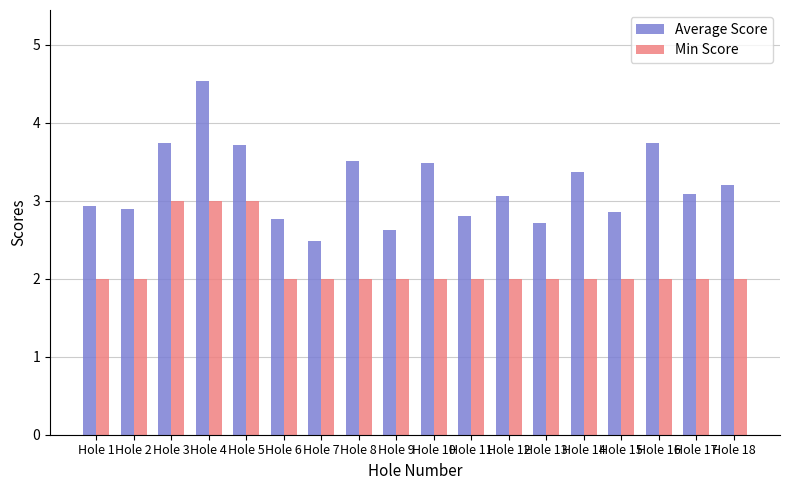

Reading left to right, what are all the values shown in this chart?

Average Score: Hole 1=2.9	Hole 2=2.9	Hole 3=3.7	Hole 4=4.5	Hole 5=3.7	Hole 6=2.8	Hole 7=2.5	Hole 8=3.5	Hole 9=2.6	Hole 10=3.5	Hole 11=2.8	Hole 12=3.1	Hole 13=2.7	Hole 14=3.4	Hole 15=2.9	Hole 16=3.7	Hole 17=3.1	Hole 18=3.2
Min Score: Hole 1=2.0	Hole 2=2.0	Hole 3=3.0	Hole 4=3.0	Hole 5=3.0	Hole 6=2.0	Hole 7=2.0	Hole 8=2.0	Hole 9=2.0	Hole 10=2.0	Hole 11=2.0	Hole 12=2.0	Hole 13=2.0	Hole 14=2.0	Hole 15=2.0	Hole 16=2.0	Hole 17=2.0	Hole 18=2.0